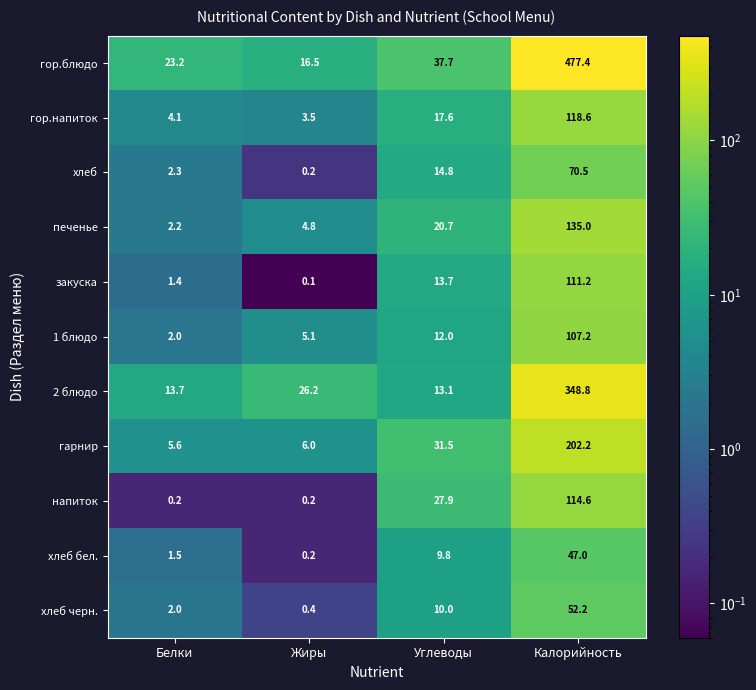

What is the total value across all series at Жиры?

63.2